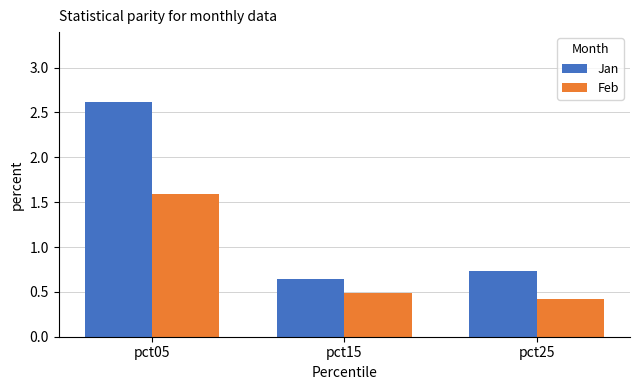

Is it true that Jan equals 0.5 at pct25?

False